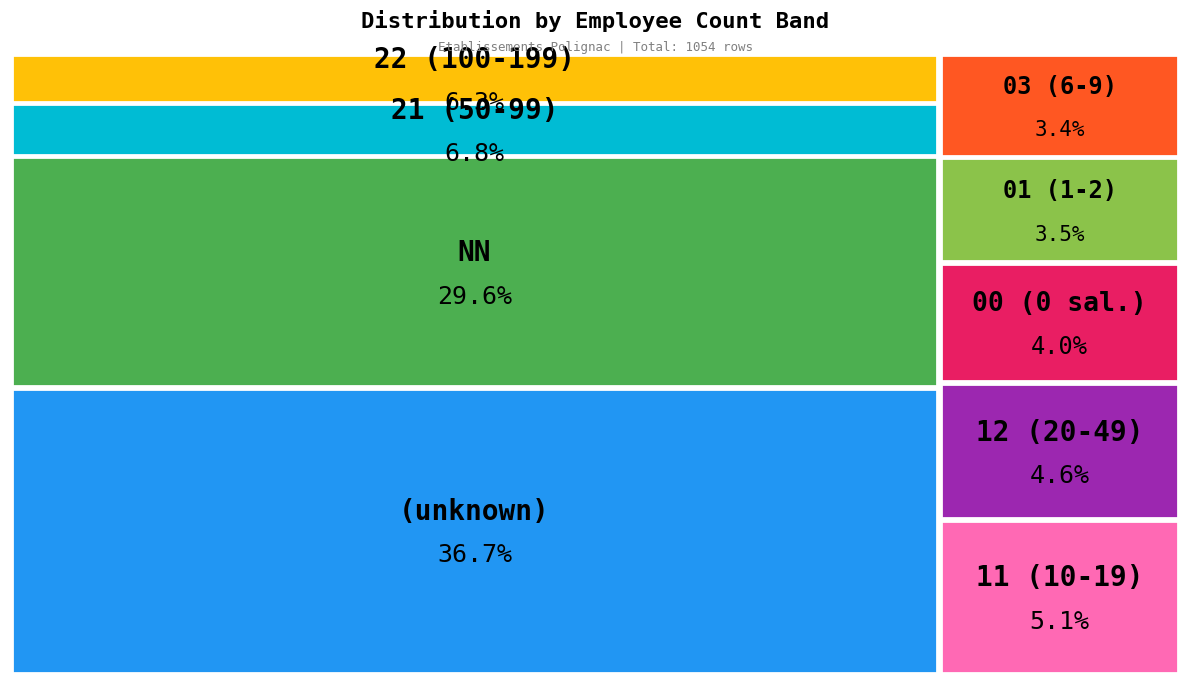

Is 00 the majority of the pie?

No